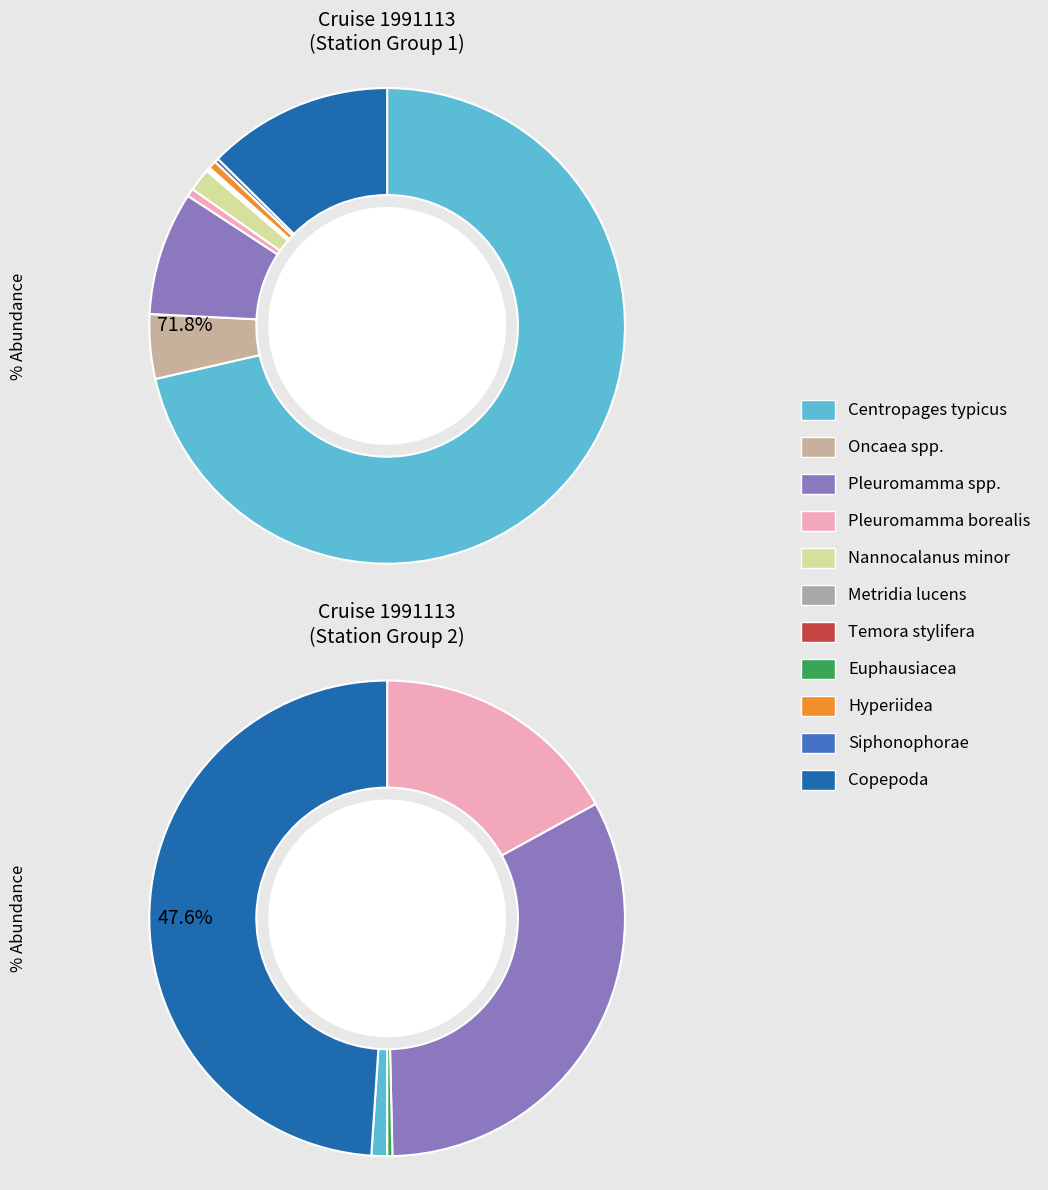

Does Pleuromamma borealis represent more than half of the total?

No